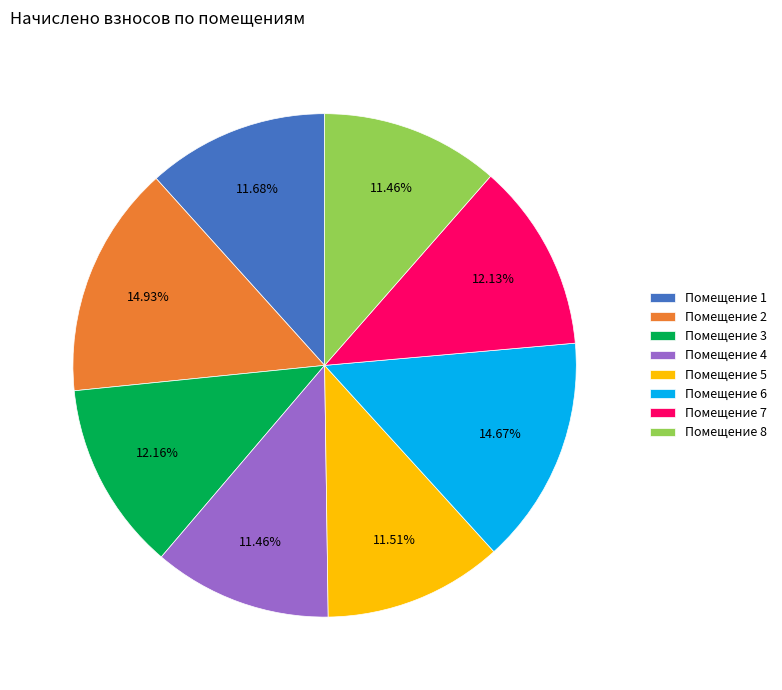

Is the sum of Помещение 1 and Помещение 2 greater than half?

No